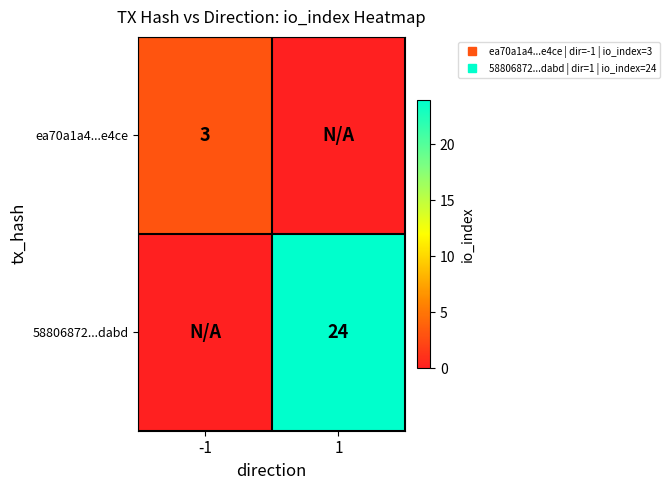

At which label does ea70a1a4...e4ce reach its peak?

-1